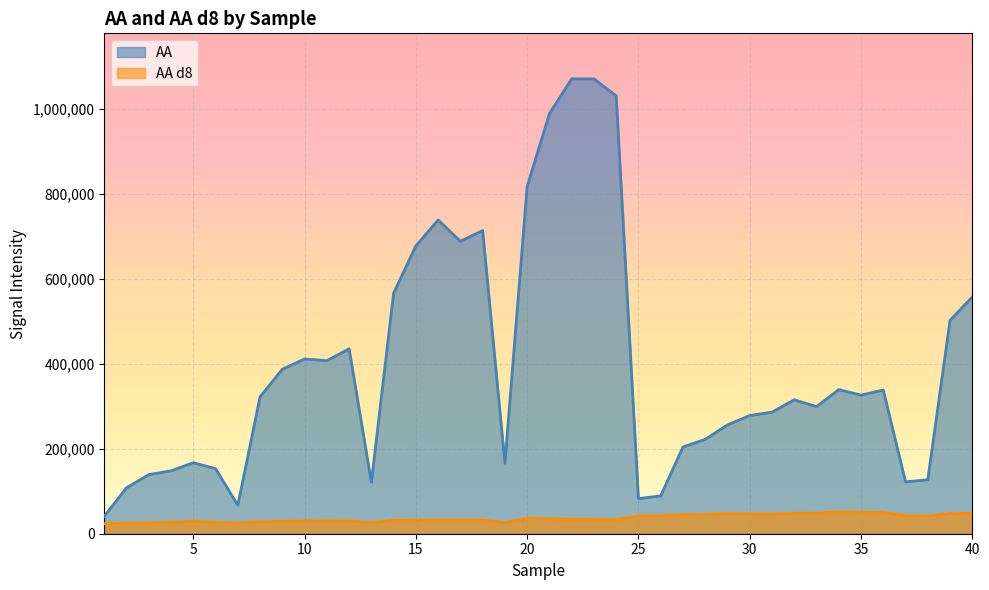

What is the sum of the AA d8 values at 27 and 22?

78900